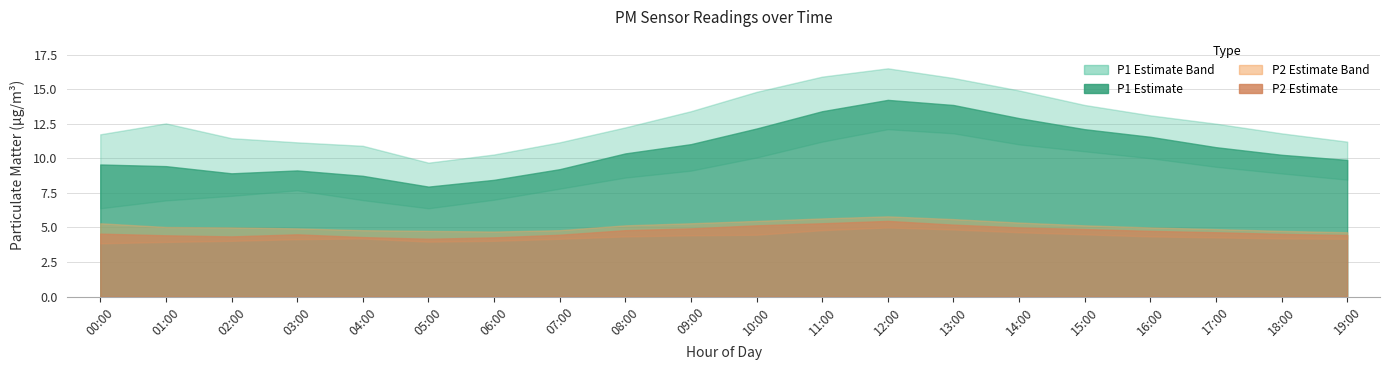

At how many categories does at least one series exceed 10?

19